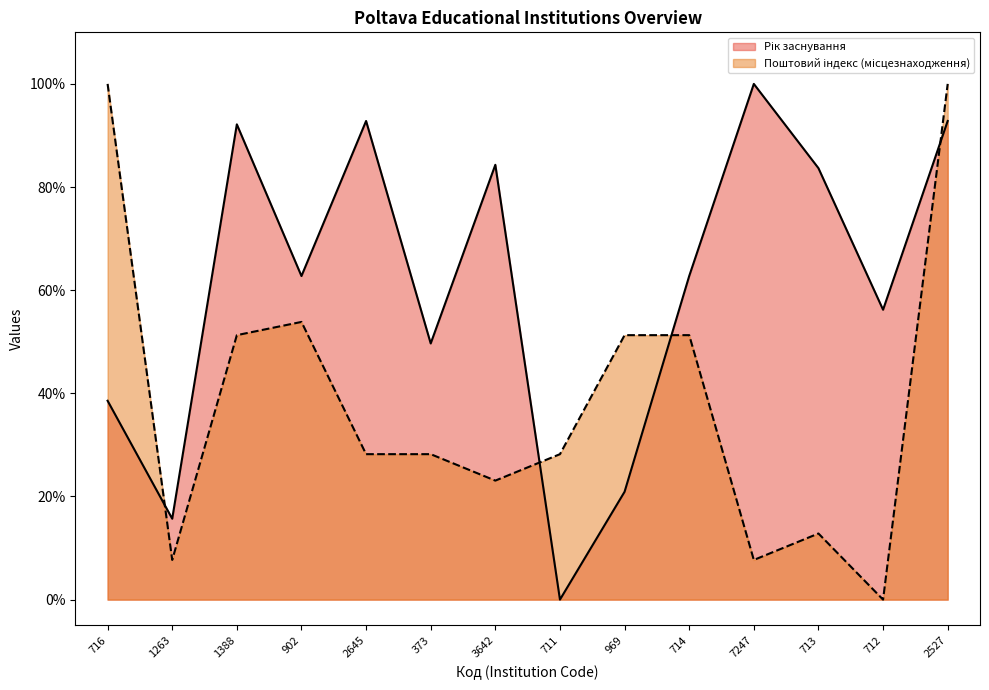

What is the total value across all series at 969?

72.2